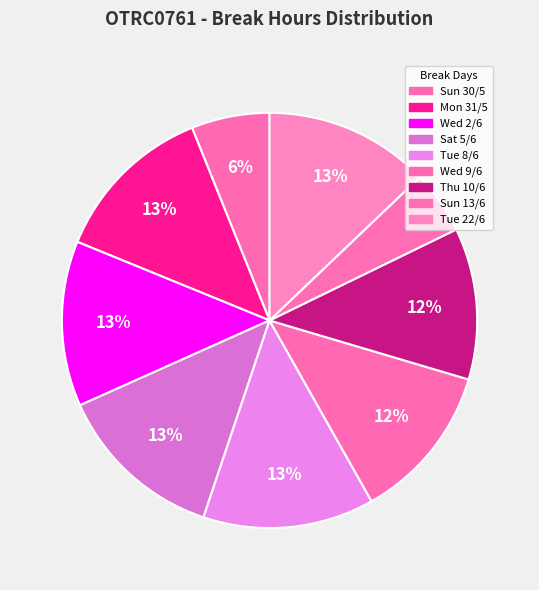

To the nearest percent, what portion does Sun 30/5 represent?

6%